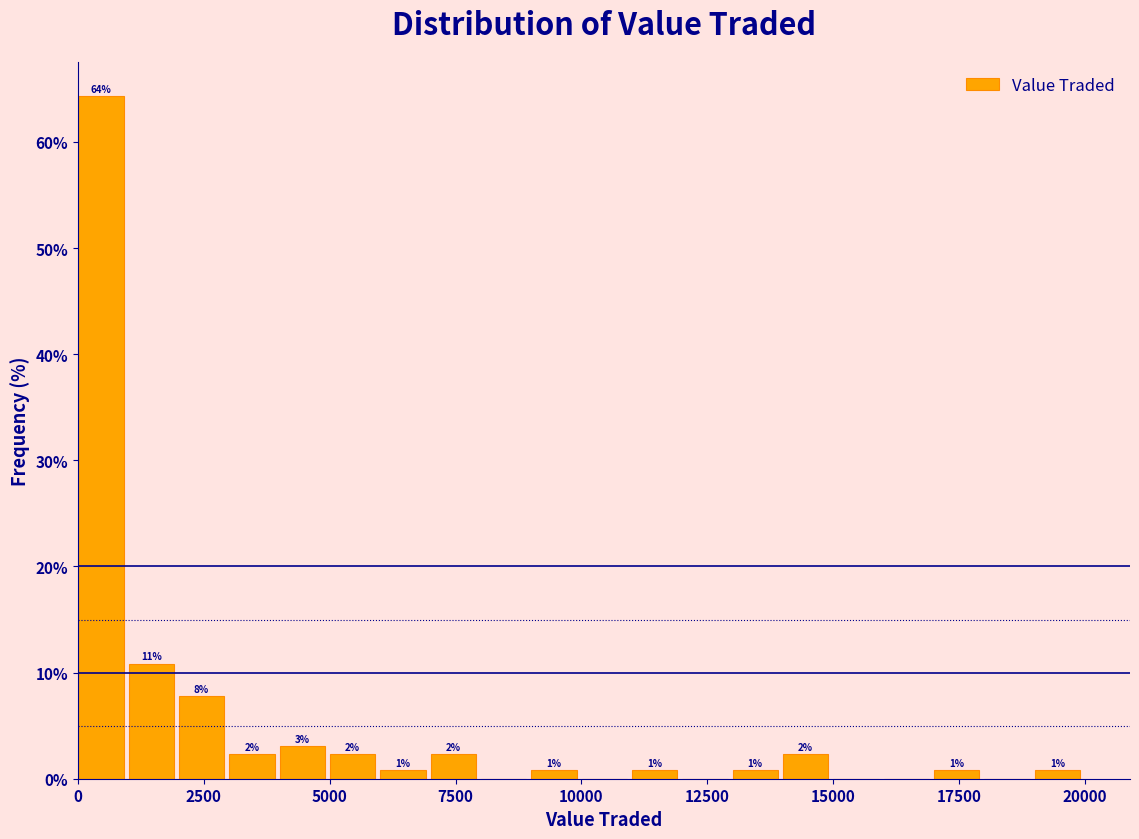

Read against the x-axis, roughly where is the centre of the tallest bar?

500